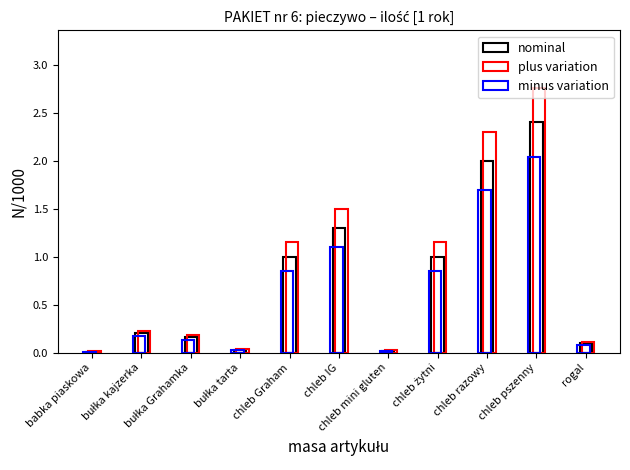

Is it true that minus variation equals 0.2 at bułka Grahamka?

False